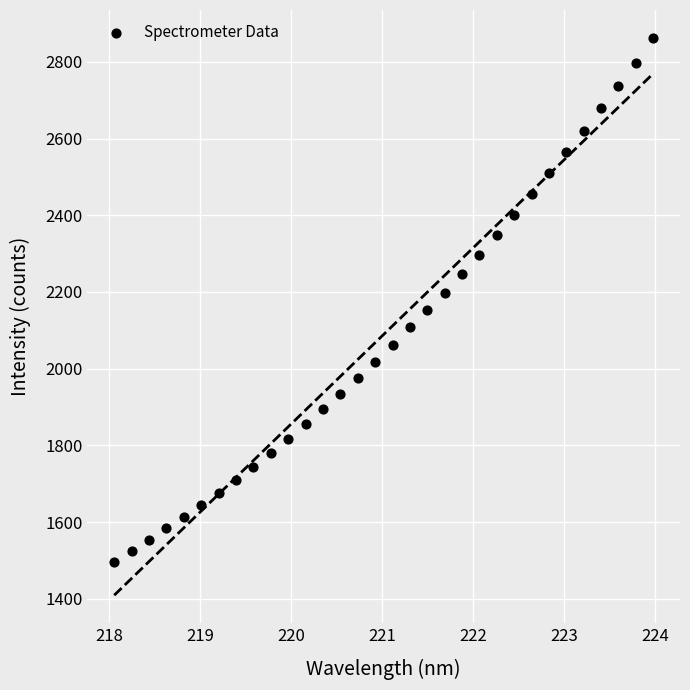

What is the range of X values (max minus min)?

5.9